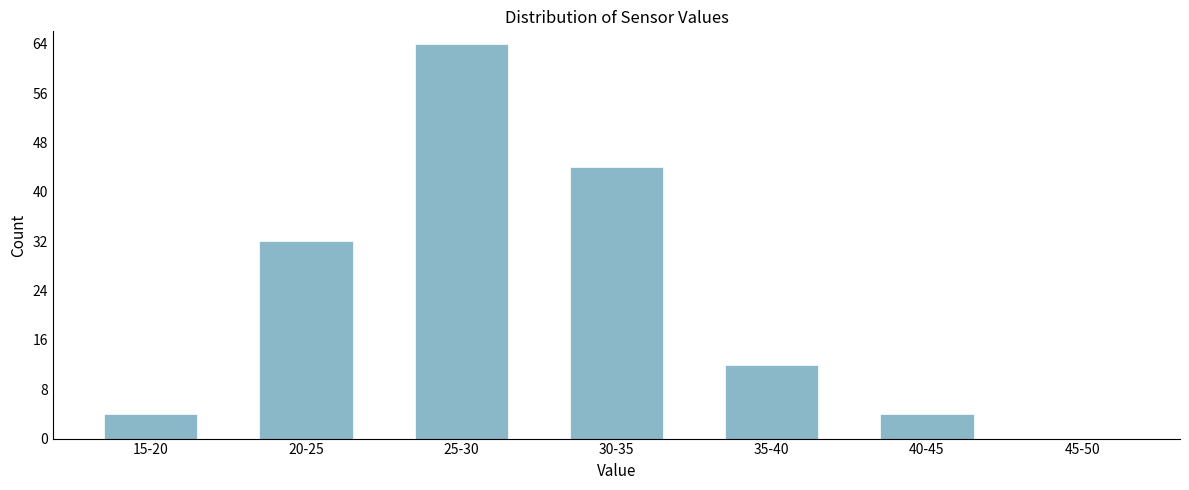

Reading right to left, what are all the values shown in this chart?

45-50=0	40-45=4	35-40=12	30-35=44	25-30=64	20-25=32	15-20=4